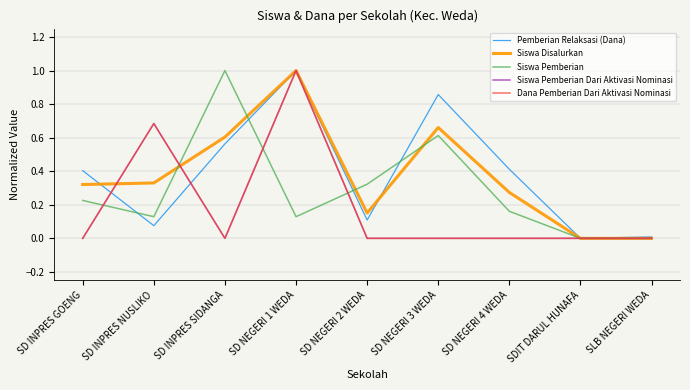

Does the chart display data point markers on the line(s)?

No